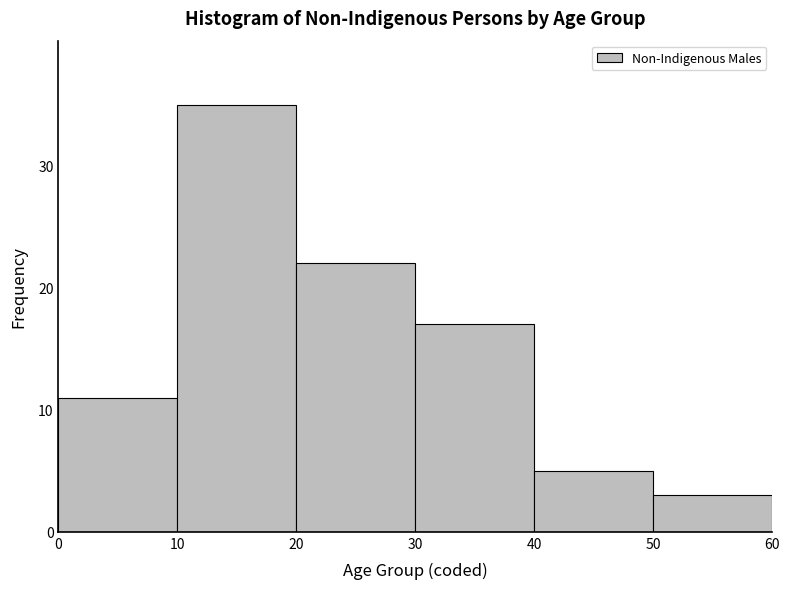

Which range on the x-axis has the tallest bar?

10 to 20